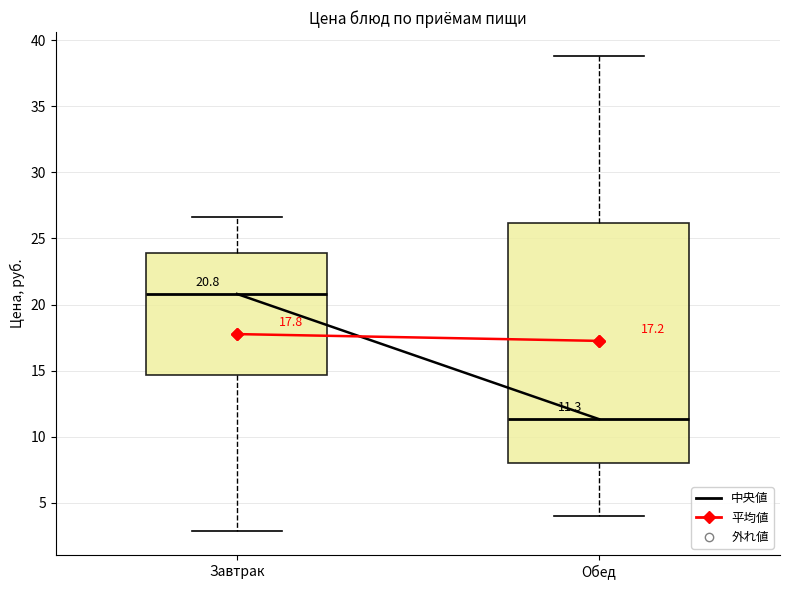

Which box's median line is the highest?

Завтрак